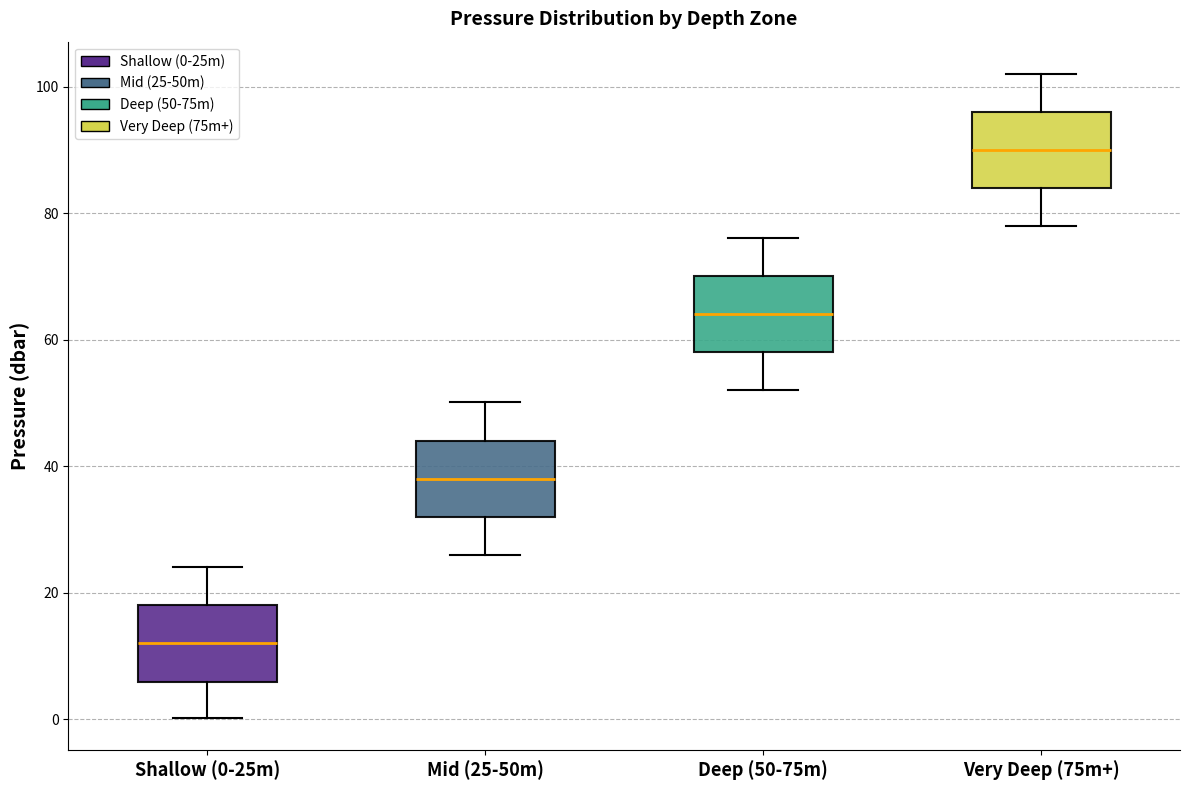

Reading left to right, transcribe this box plot: for each box, give where its median line is, the range the box spans, and where its two whiskers end, as read against the y-axis. The values are not printed on the chart, so give them approximately, as read against the axis.

Shallow (0-25m): median 12, box 6 to 18, whiskers 0 to 24
Mid (25-50m): median 38, box 32 to 44, whiskers 26 to 50
Deep (50-75m): median 64, box 58 to 70, whiskers 52 to 76
Very Deep (75m+): median 90, box 84 to 96, whiskers 78 to 102